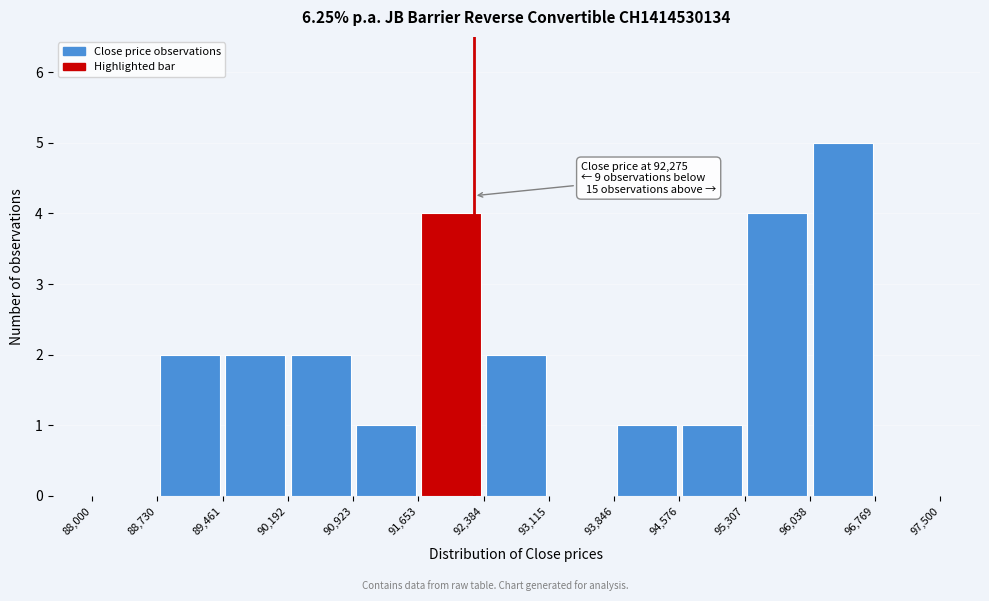

Over which range of the x-axis is the bar tallest?

96,038 to 96,769